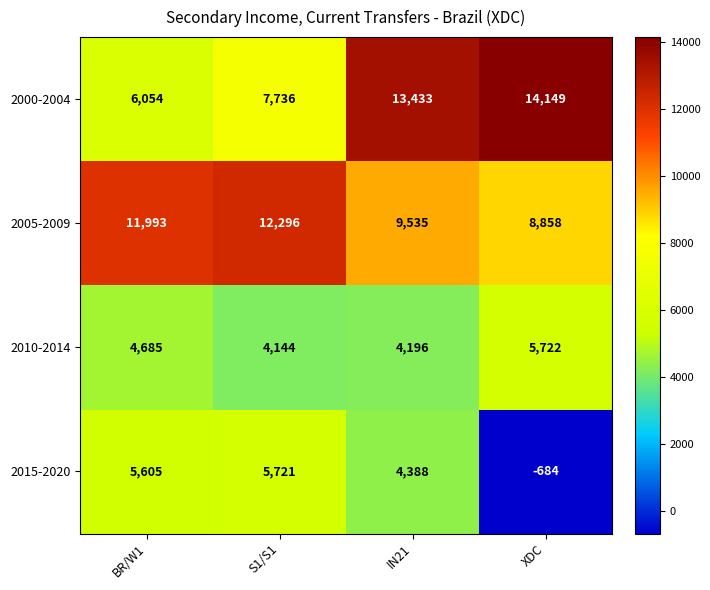

Rank the series by their maximum value, from lowest to highest.

2015-2020, 2010-2014, 2005-2009, 2000-2004